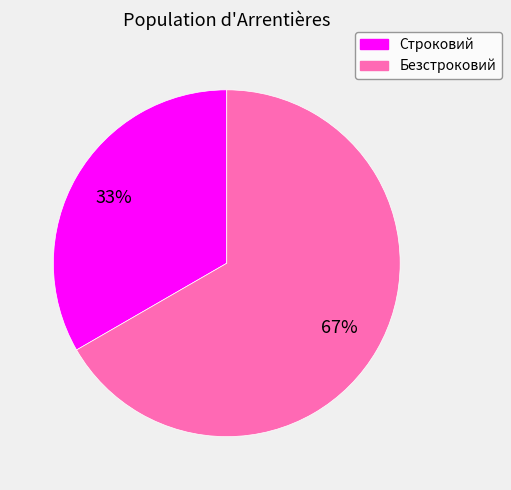

Which slice is the smallest?

Строковий